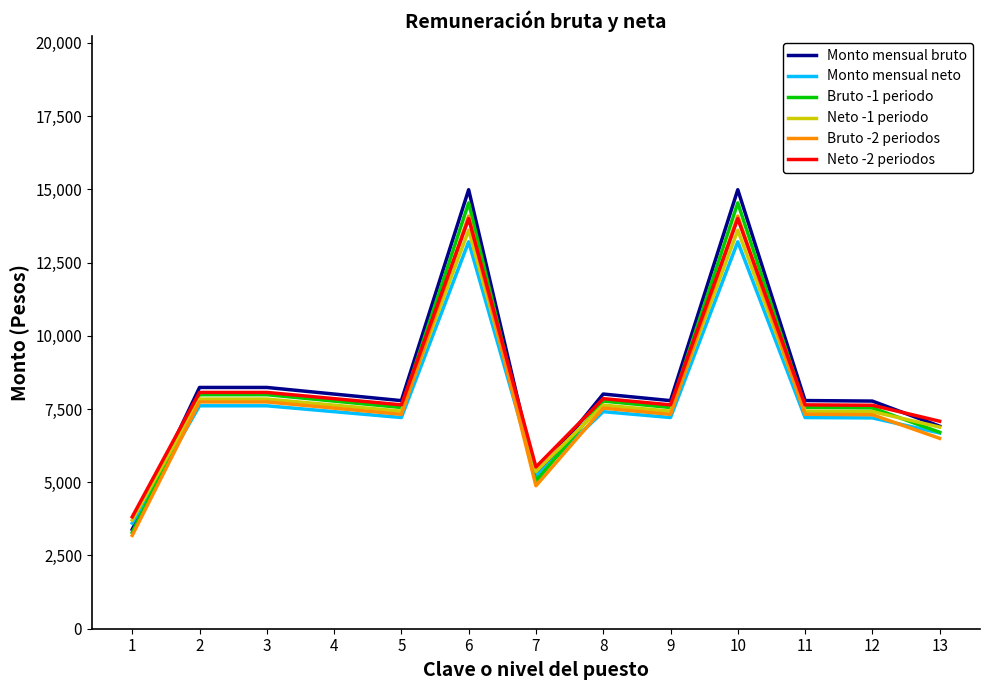

Which series has the widest spread of values?

Monto mensual bruto